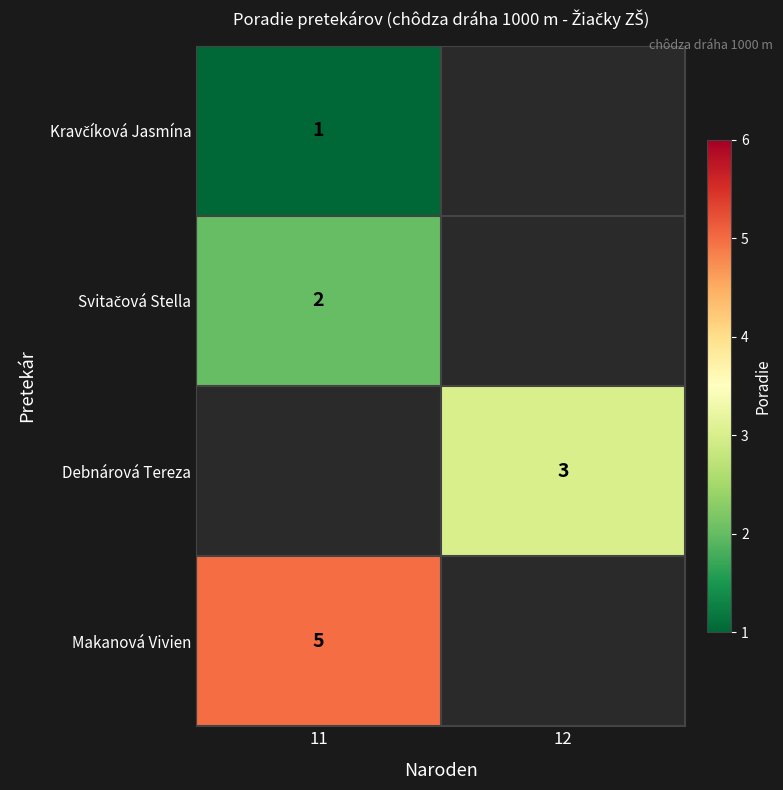

Is it true that row_2 equals 3.0 at 12?

True